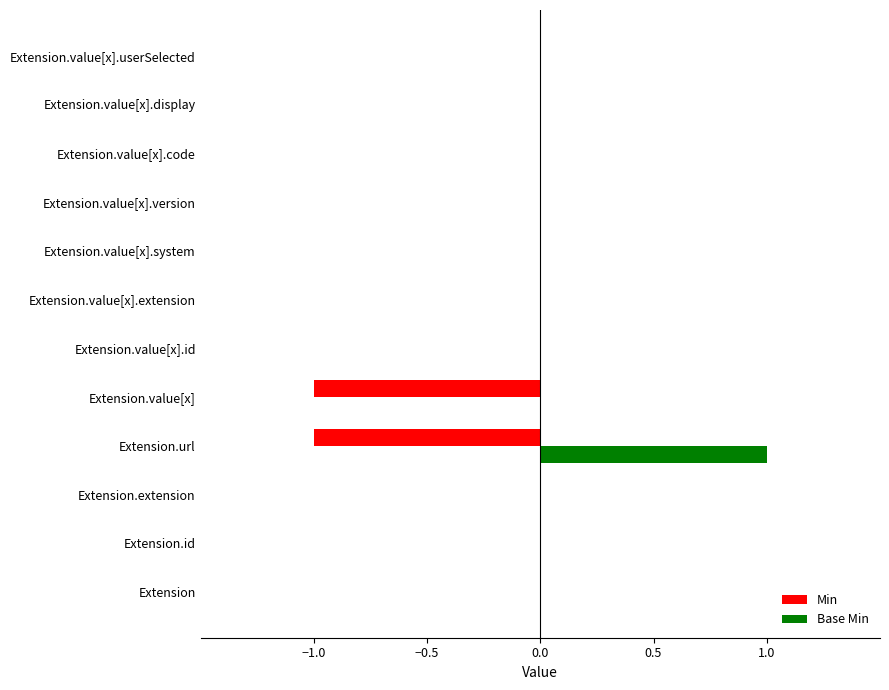

The Base Min series shows 0 at Extension.value[x].system. True or false?

True